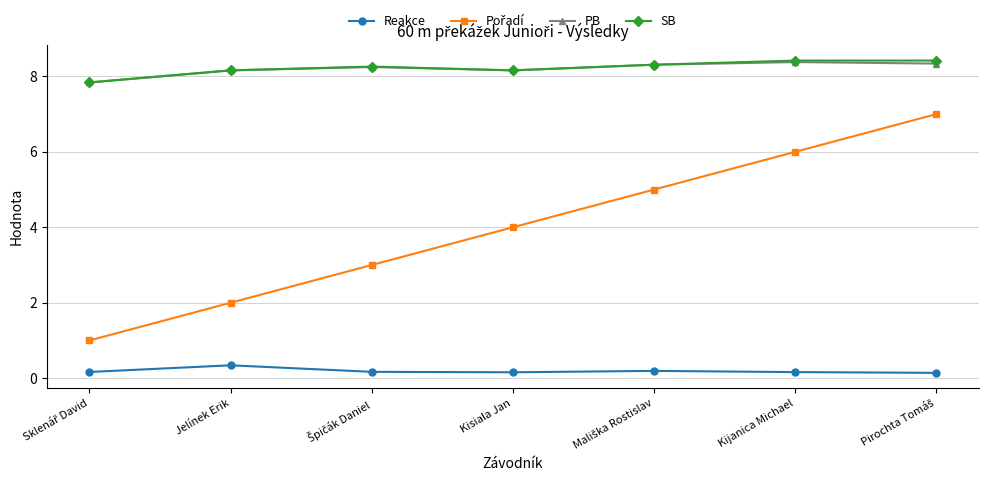

At how many categories does at least one series exceed 0?

7